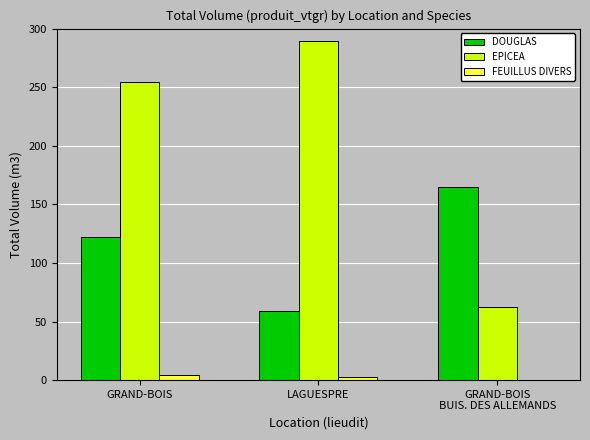

True or false: EPICEA has a value of 405.7 at GRAND-BOIS.

False